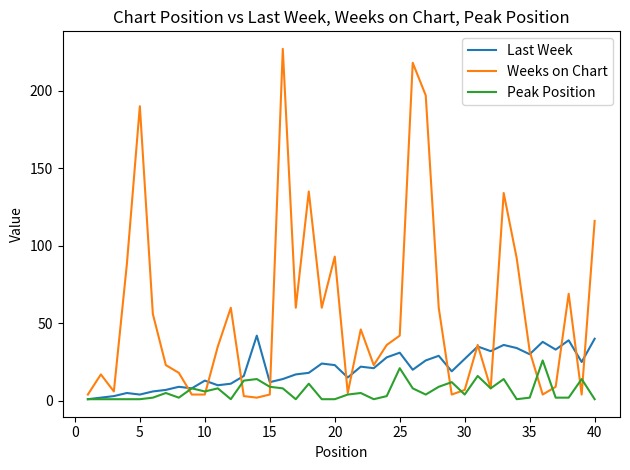

List the series in order of their peak value, lowest first.

Peak Position, Last Week, Weeks on Chart